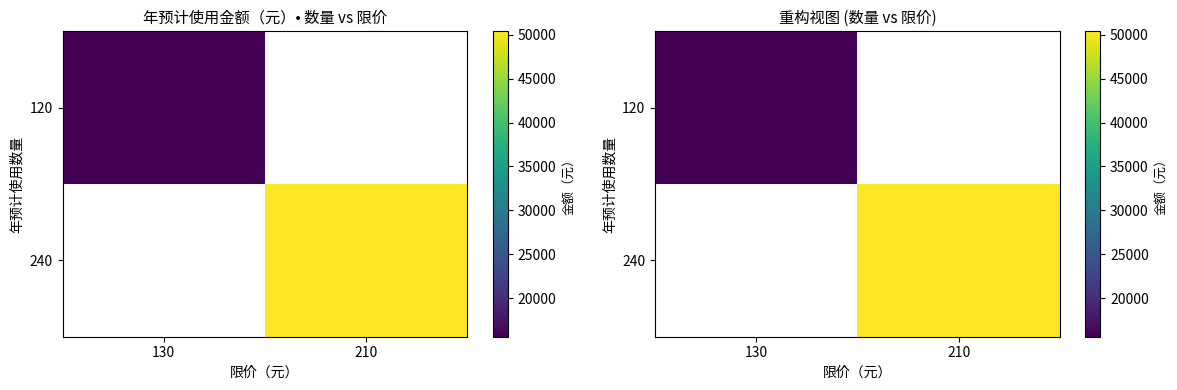

How many positive values does the 240 series have?

1